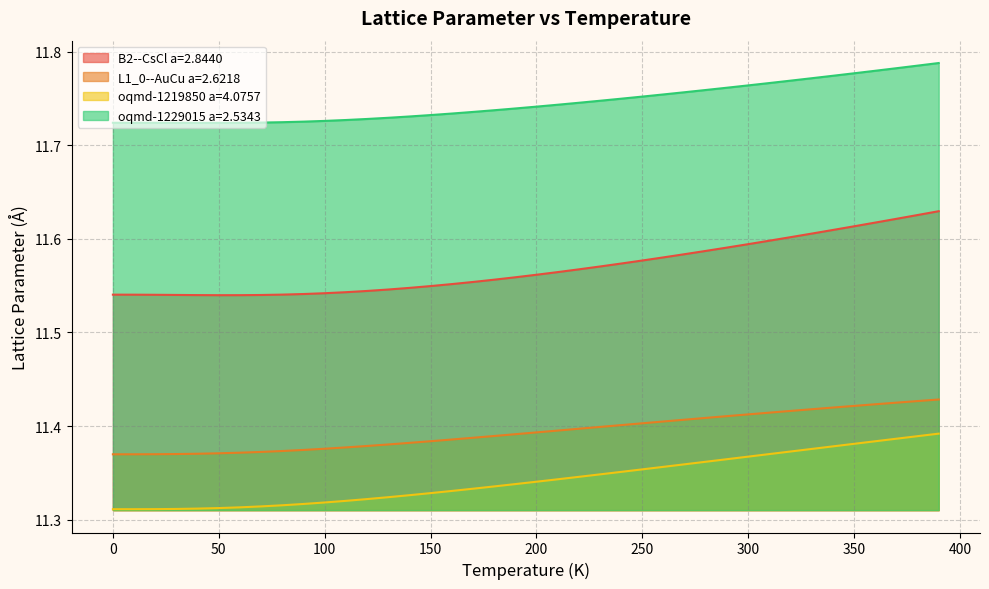

True or false: oqmd-1229015 a=2.5343 and L1_0--AuCu a=2.6218 cross at least once.

False